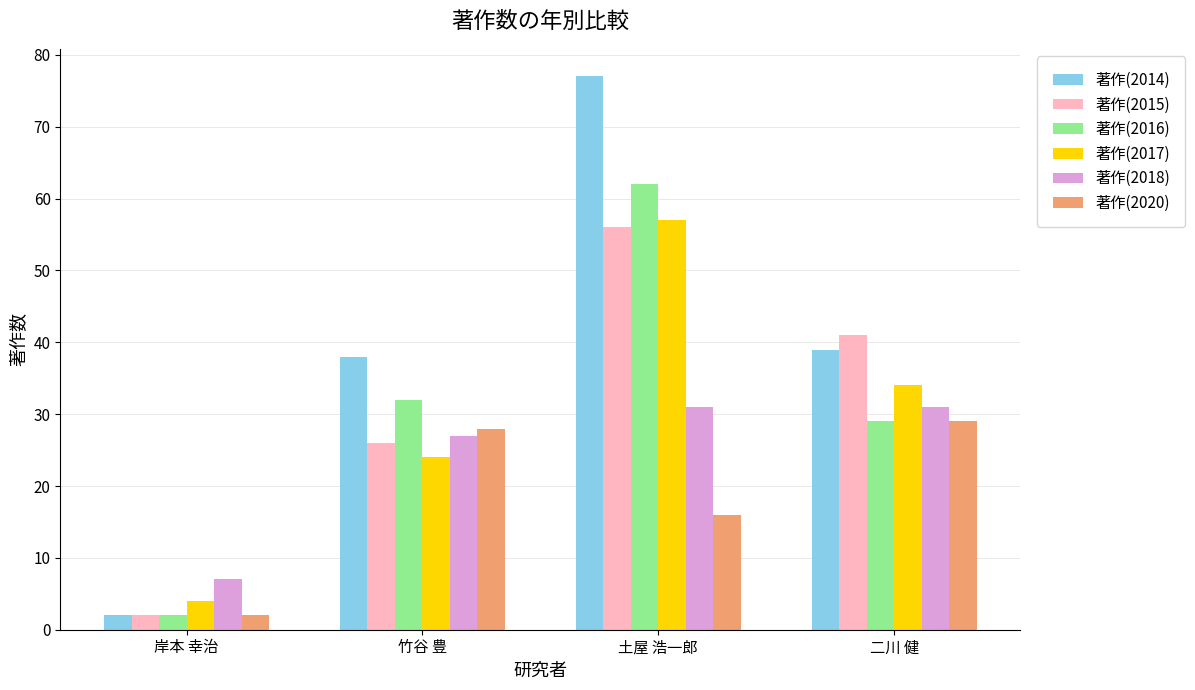

What is the average value of the 著作(2016) series?

31